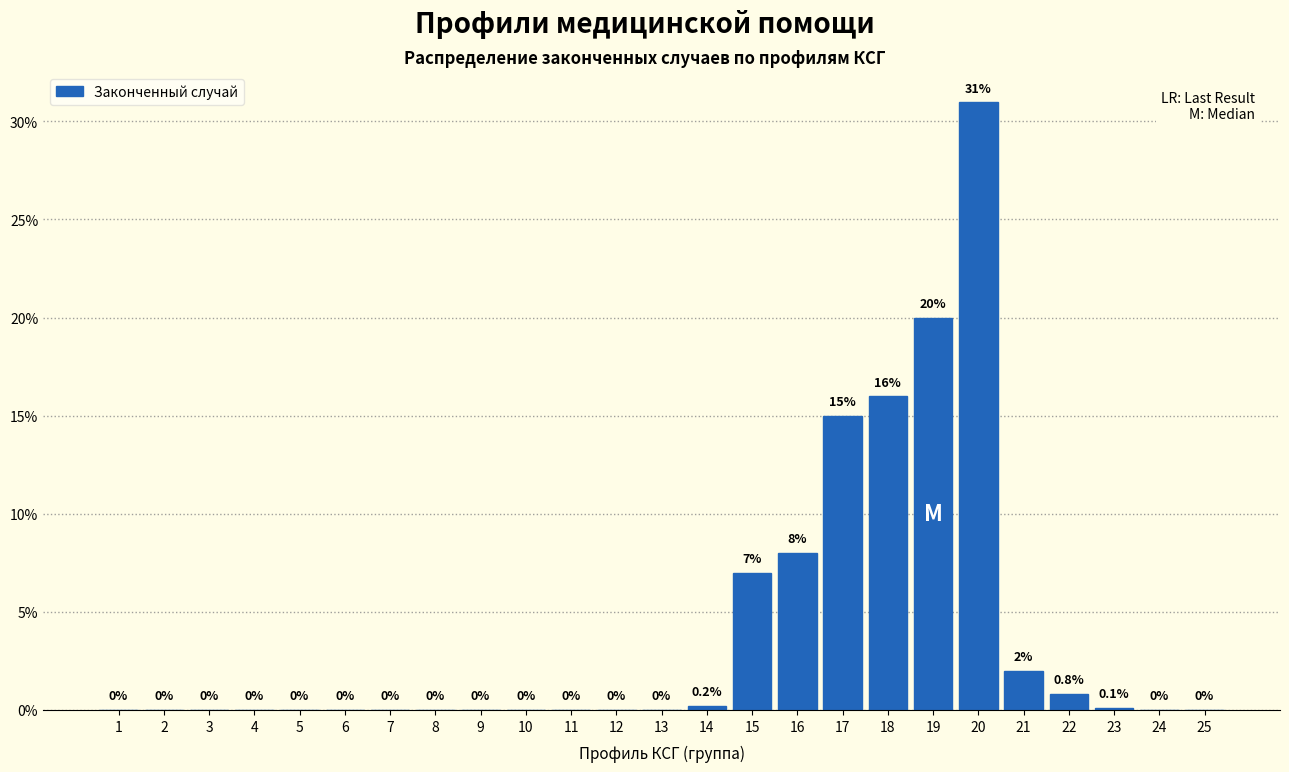

Reading right to left, list all the values displayed in this chart.

25=0.0	24=0.0	23=0.1	22=0.8	21=2.0	20=31.0	19=20.0	18=16.0	17=15.0	16=8.0	15=7.0	14=0.2	13=0.0	12=0.0	11=0.0	10=0.0	9=0.0	8=0.0	7=0.0	6=0.0	5=0.0	4=0.0	3=0.0	2=0.0	1=0.0